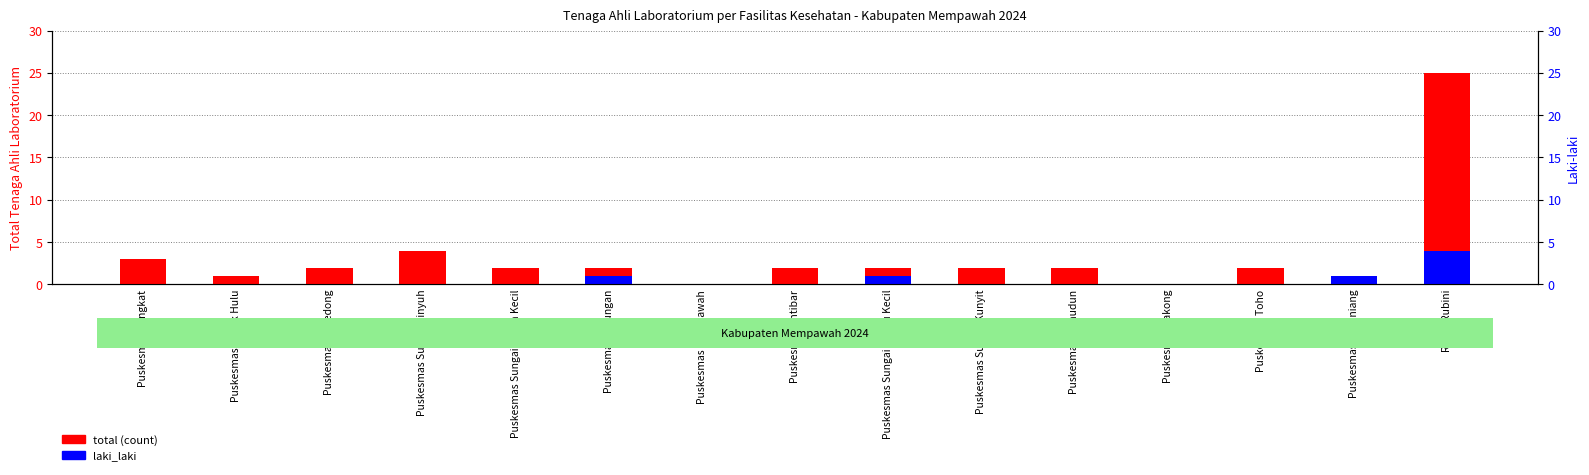

At which label does laki_laki reach its minimum?

Puskesmas Jungkat